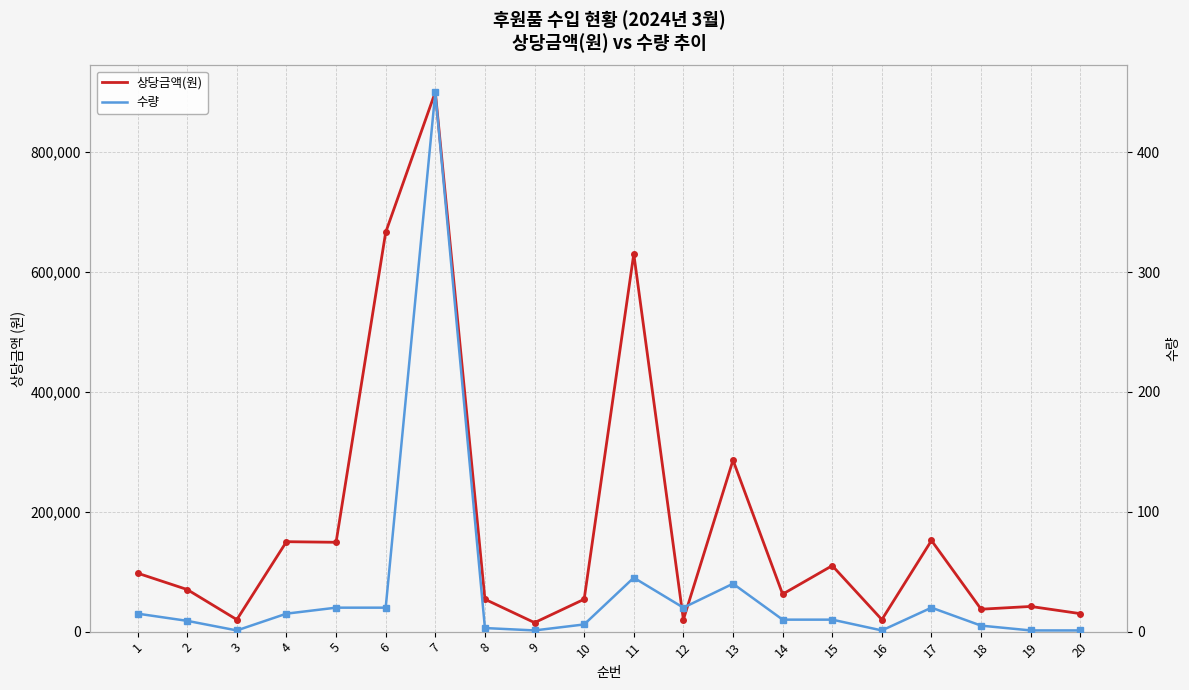

True or false: 수량 and 상당금액(원) cross at least once.

False